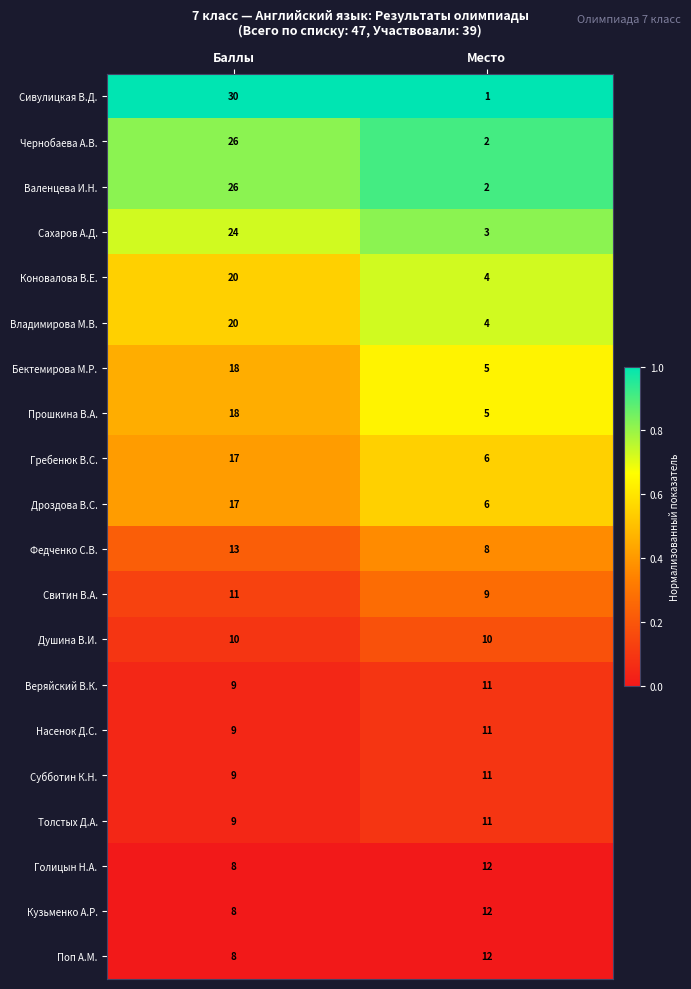

Which series has the largest total across all categories?

Сивулицкая В.Д.